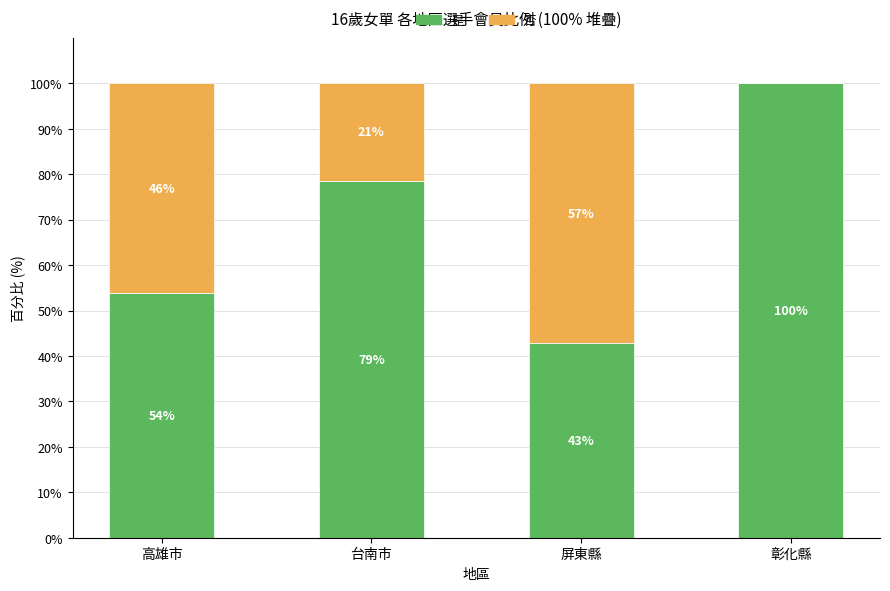

What is the total value across all series at 屏東縣?

100.0